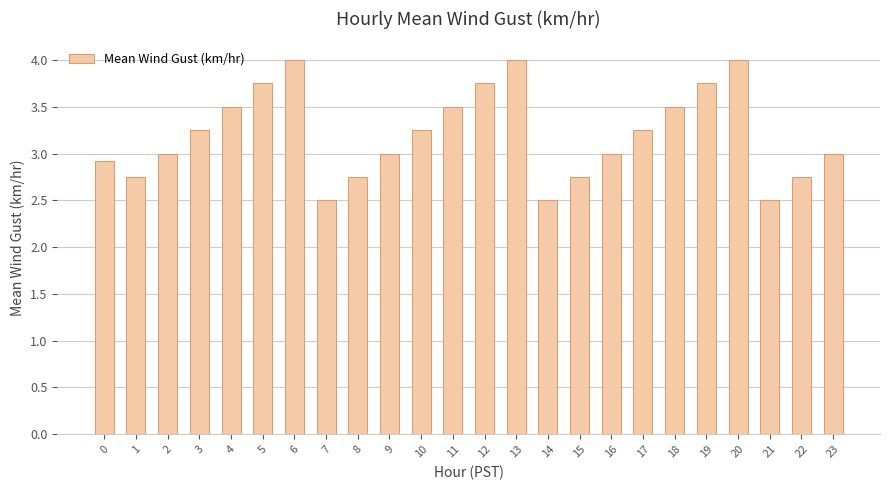

Between 10 and 2, which is larger?

10